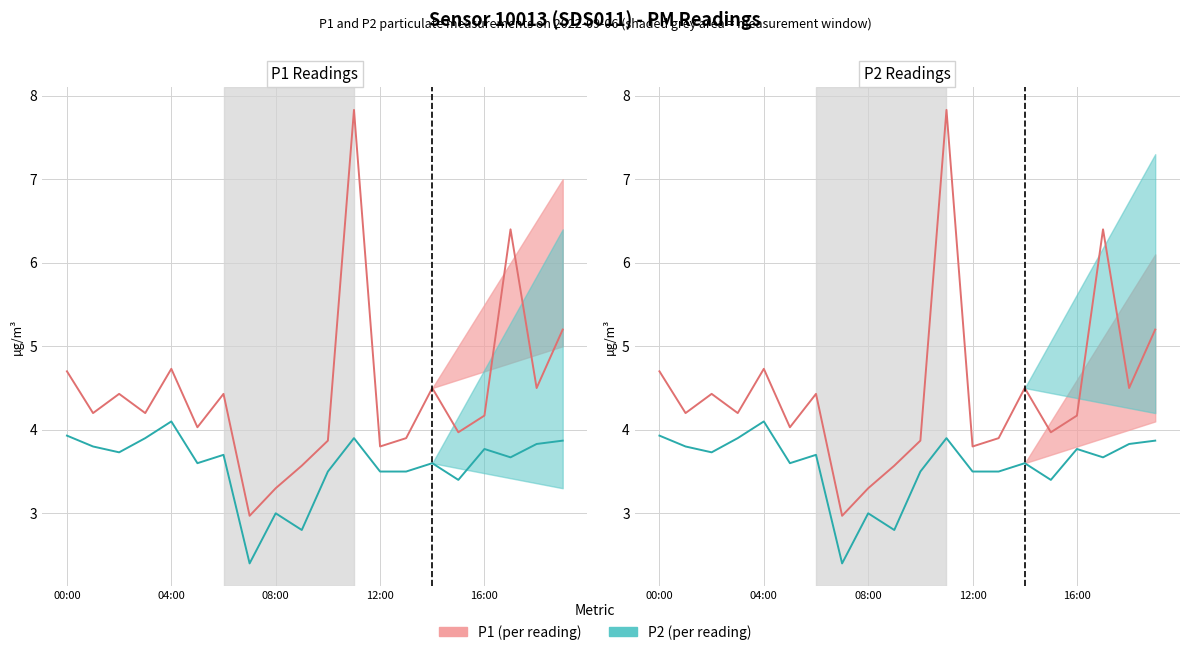

The P2 series shows 3.5 at 10. True or false?

True